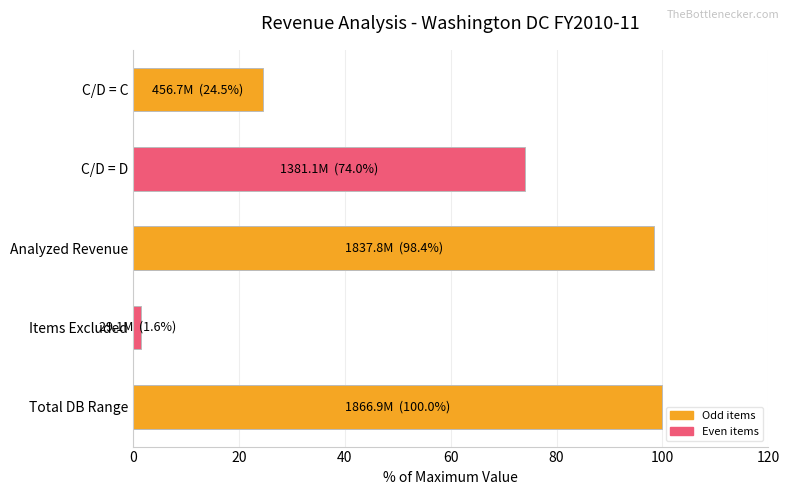

Between Analyzed Revenue and C/D = C, which is larger?

Analyzed Revenue